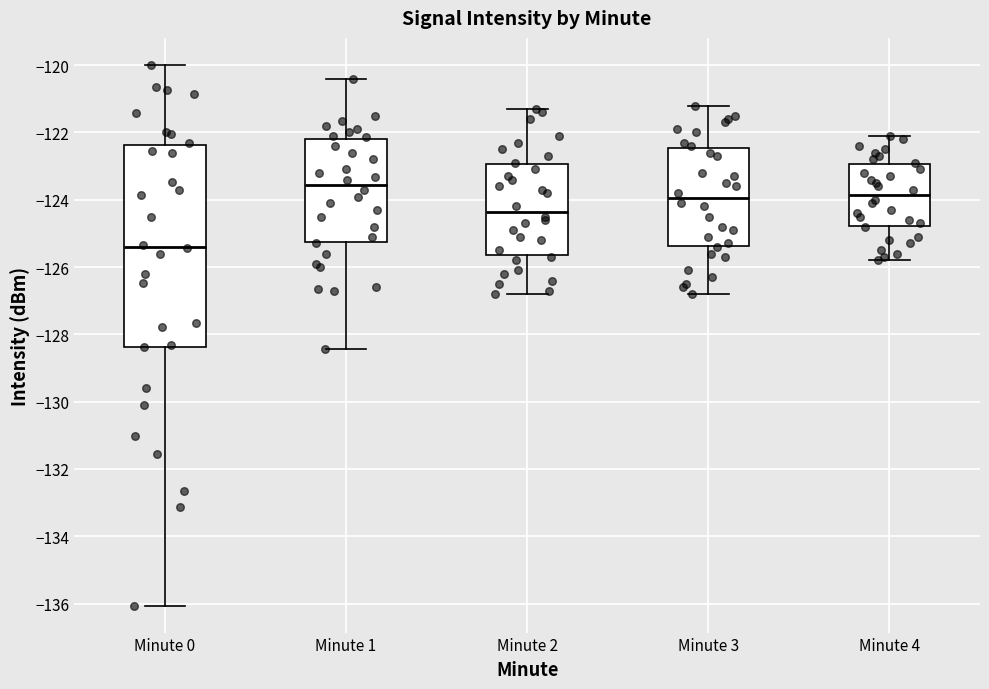

Reading left to right, read every box against the y-axis: the position of its median line, the range the box covers, and the ends of its whiskers. The values are not printed on the chart, so give them approximately, as read against the axis.

Minute 0: median -125.4, box -128.4 to -122.4, whiskers -136.0 to -120.0
Minute 1: median -123.6, box -125.2 to -122.2, whiskers -128.4 to -120.4
Minute 2: median -124.4, box -125.6 to -123.0, whiskers -126.8 to -121.2
Minute 3: median -124.0, box -125.4 to -122.4, whiskers -126.8 to -121.2
Minute 4: median -123.8, box -124.8 to -123.0, whiskers -125.8 to -122.0